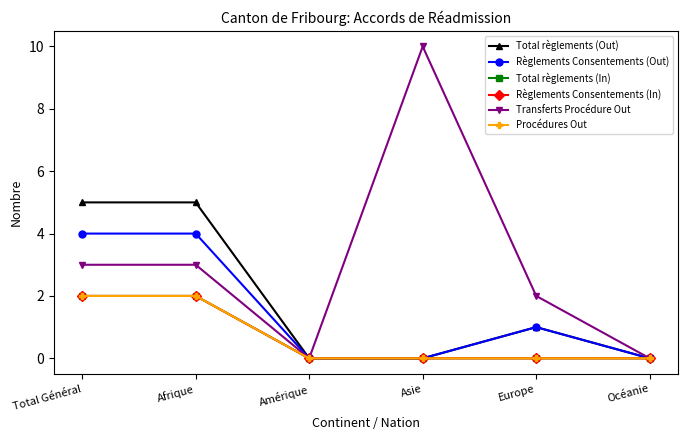

What is the difference between the Règlements Consentements (Out) values at Total Général and Europe?

3